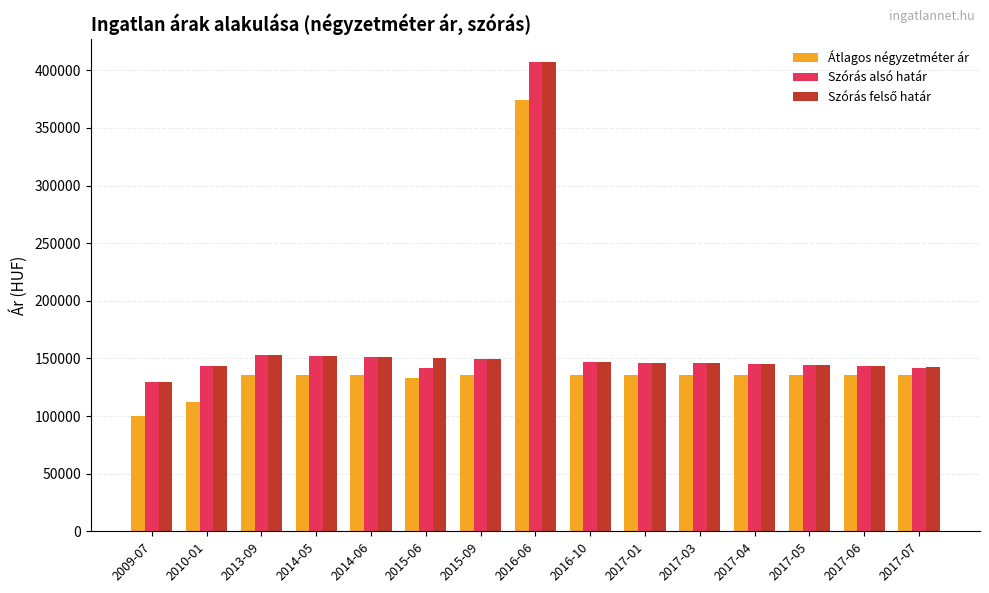

What is the difference between the second highest and second lowest values in the Szórás alsó határ series?

11792